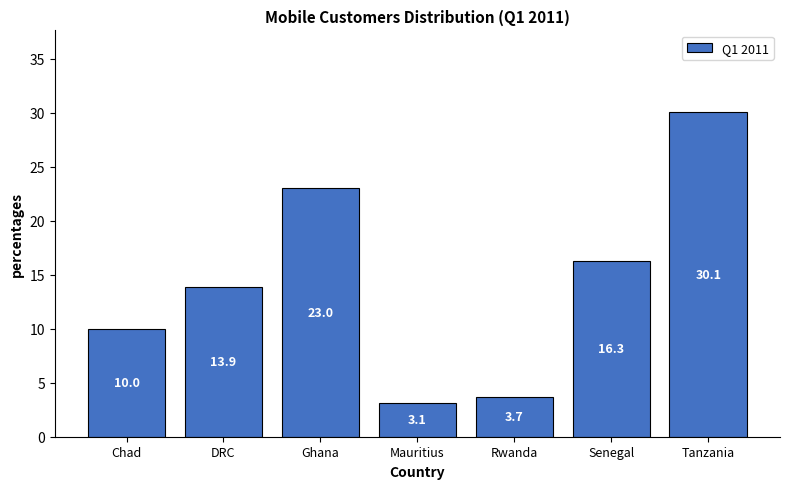

Reading right to left, what are all the values shown in this chart?

Tanzania=30.1	Senegal=16.3	Rwanda=3.7	Mauritius=3.1	Ghana=23.0	DRC=13.9	Chad=10.0